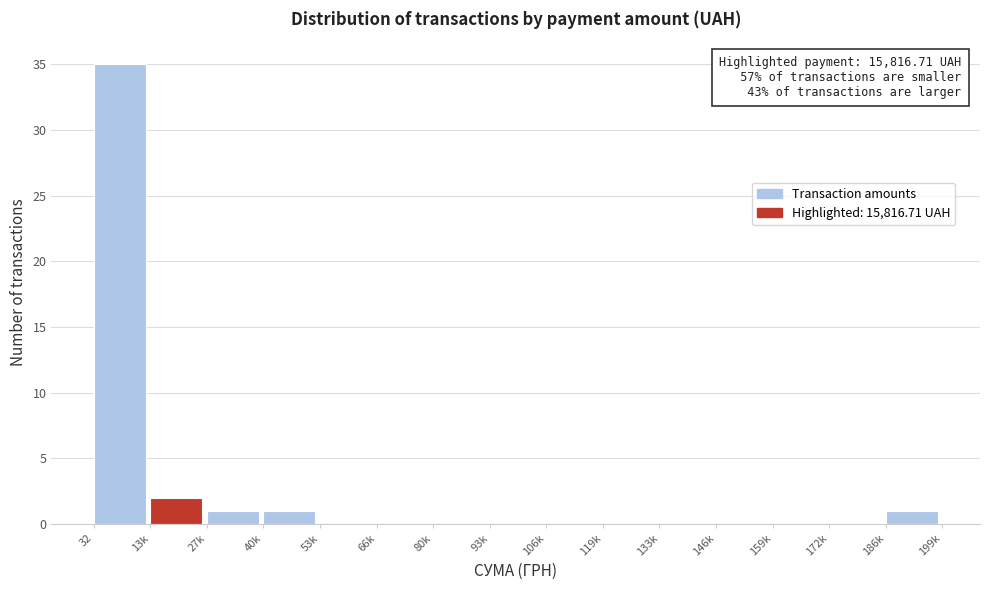

Reading left to right, list all the values displayed in this chart.

32=35	13k=2	27k=1	40k=1	53k=0	66k=0	80k=0	93k=0	106k=0	119k=0	133k=0	146k=0	159k=0	172k=0	186k=1